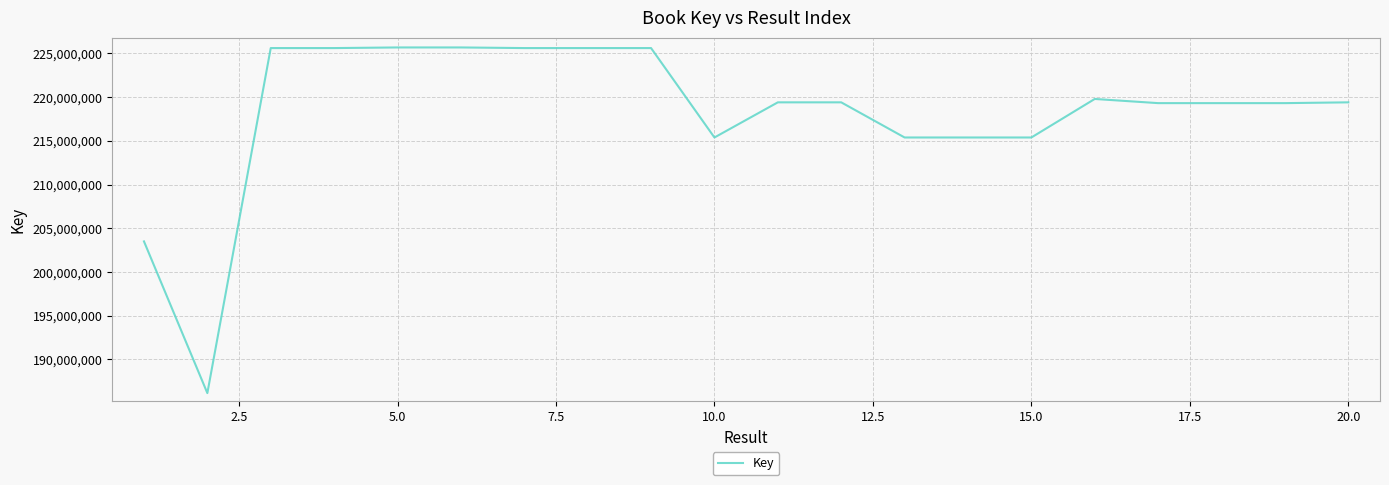

What is the difference between the maximum and minimum values?

39526589